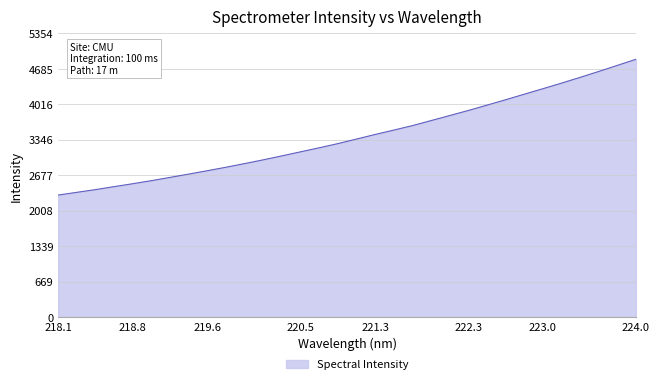

What is the difference between the maximum and minimum values?

2563.3